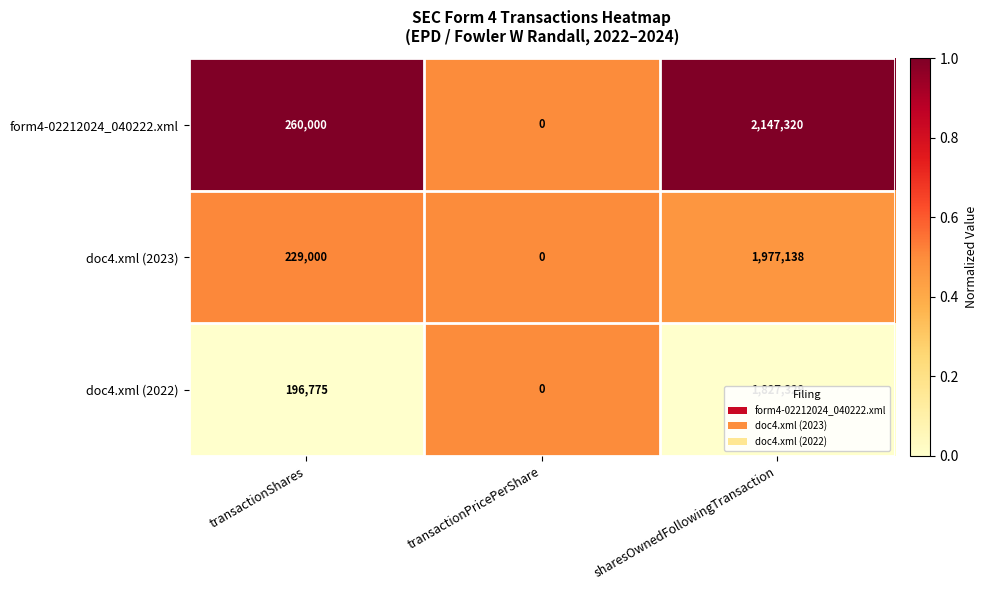

Which category has the lowest value across all series?

transactionPricePerShare